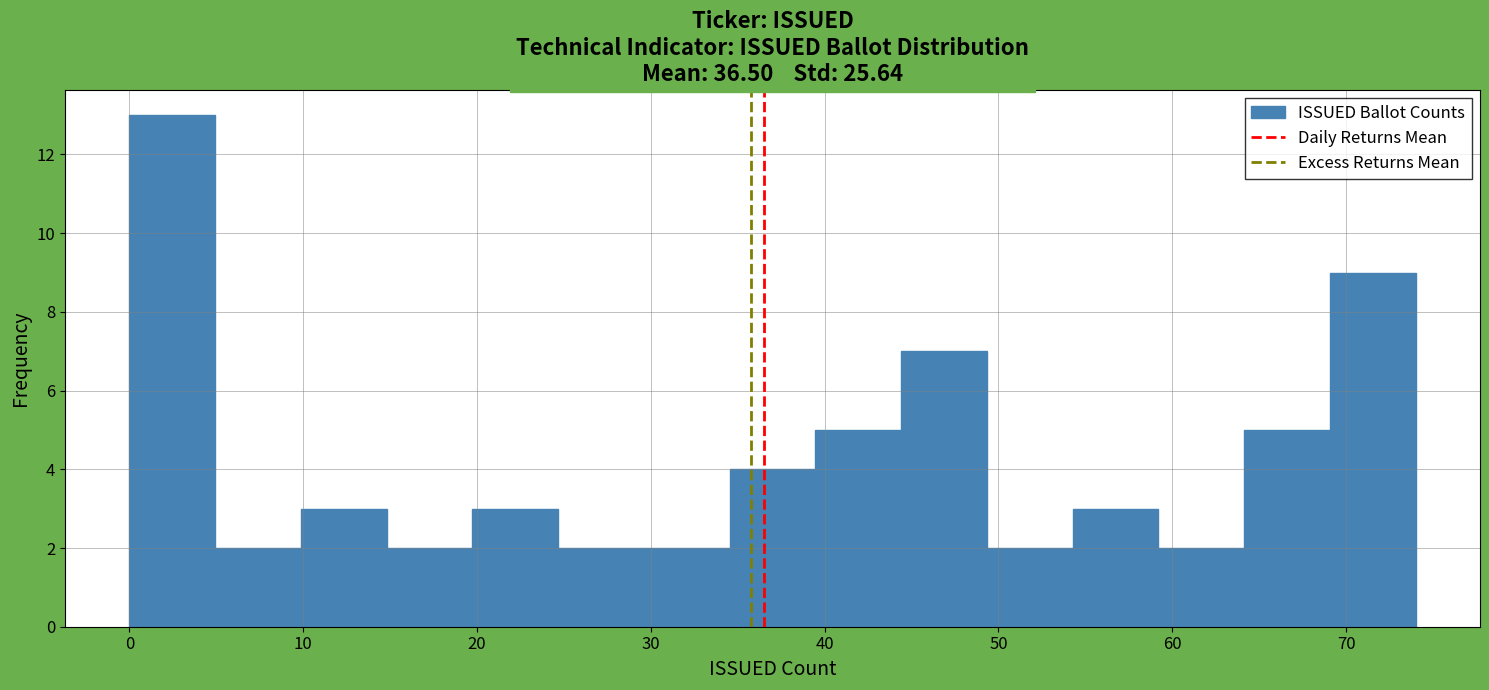

What is the height of the bar covering 20 to 25 on the x-axis? Neither the bar edges nor the heights are printed on the chart, so give them approximately, as read against the axes.

3